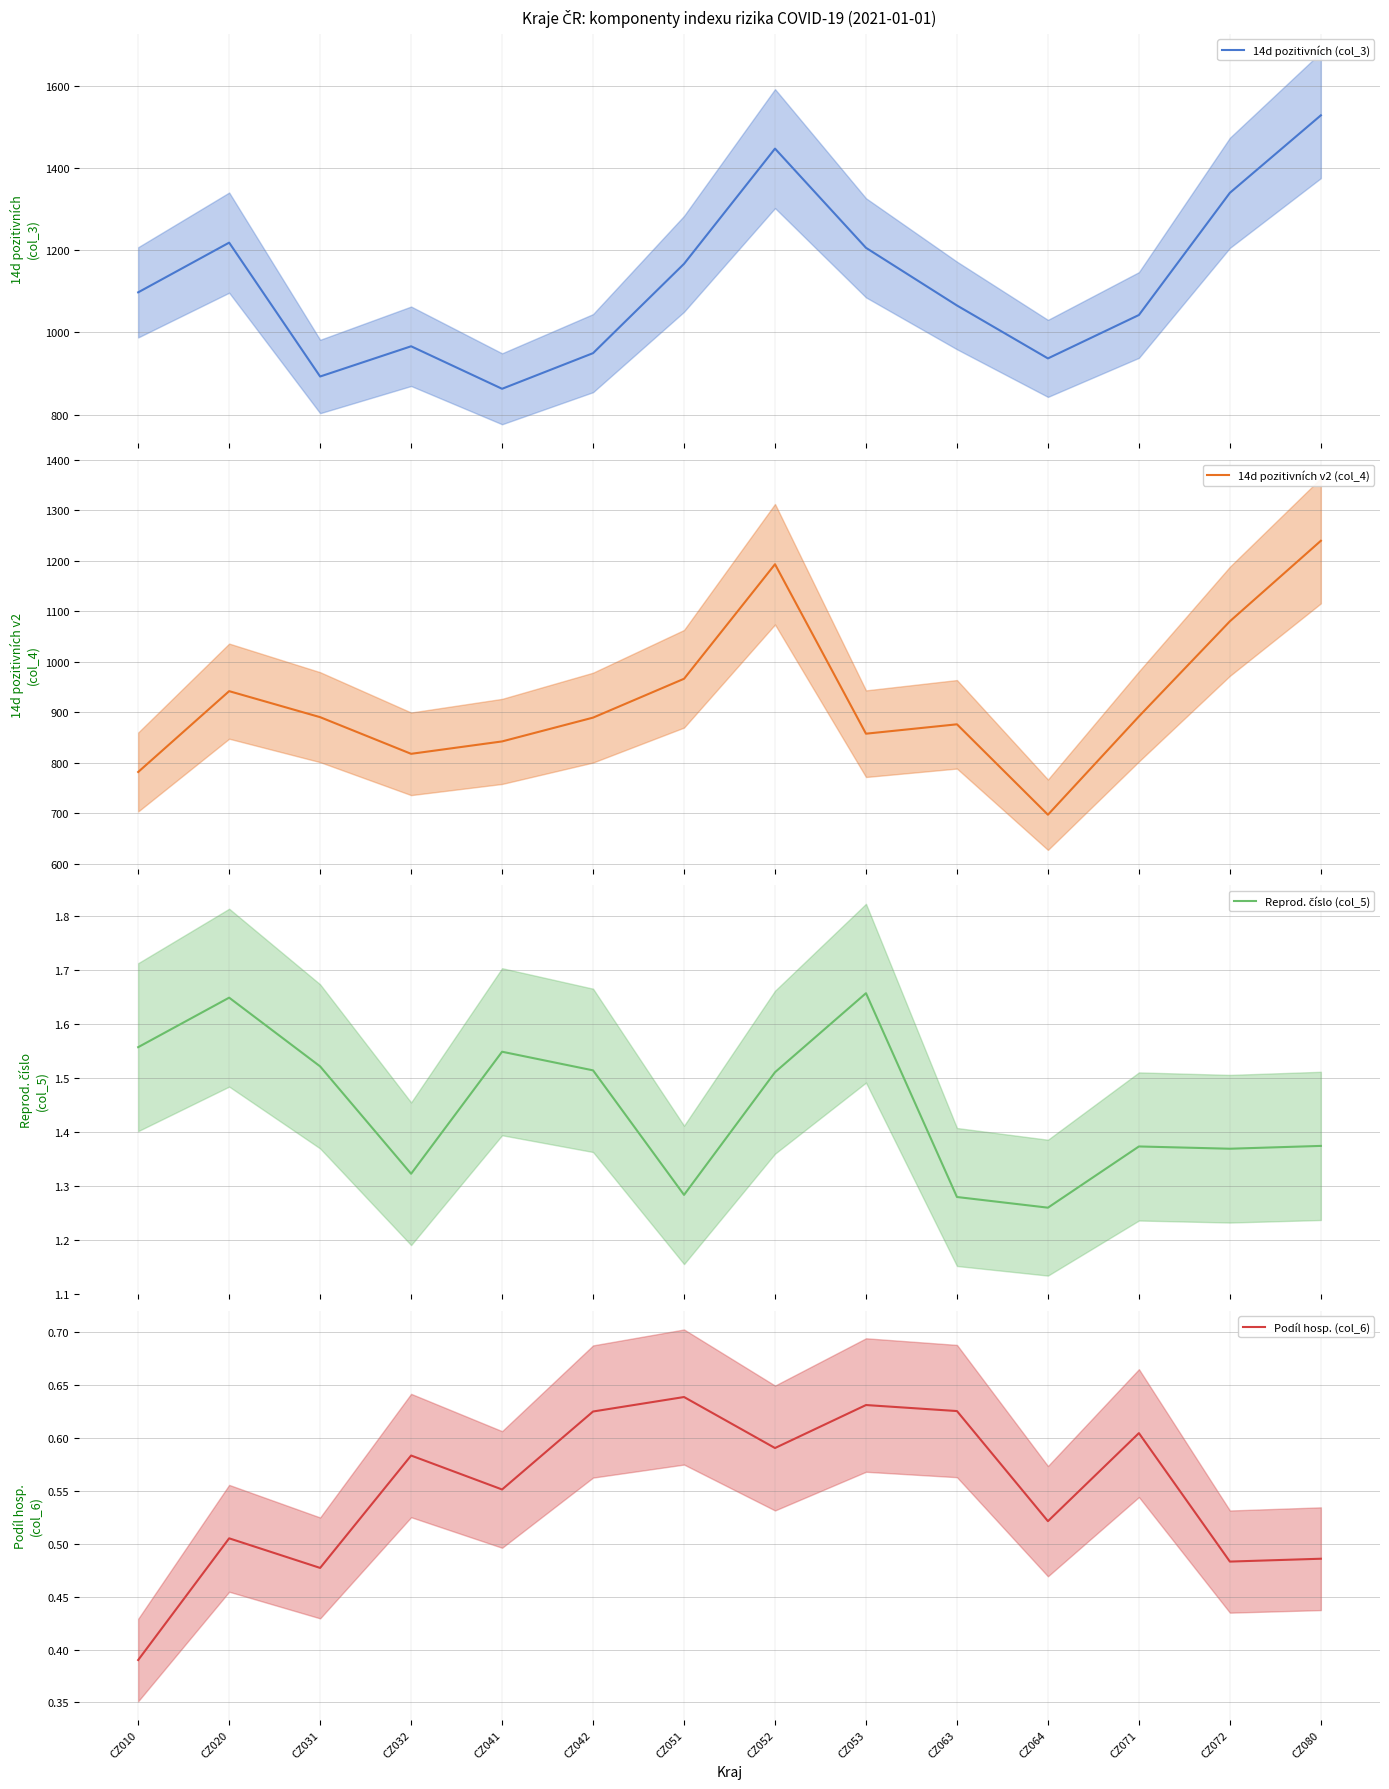

Count the number of data series in this chart.

4